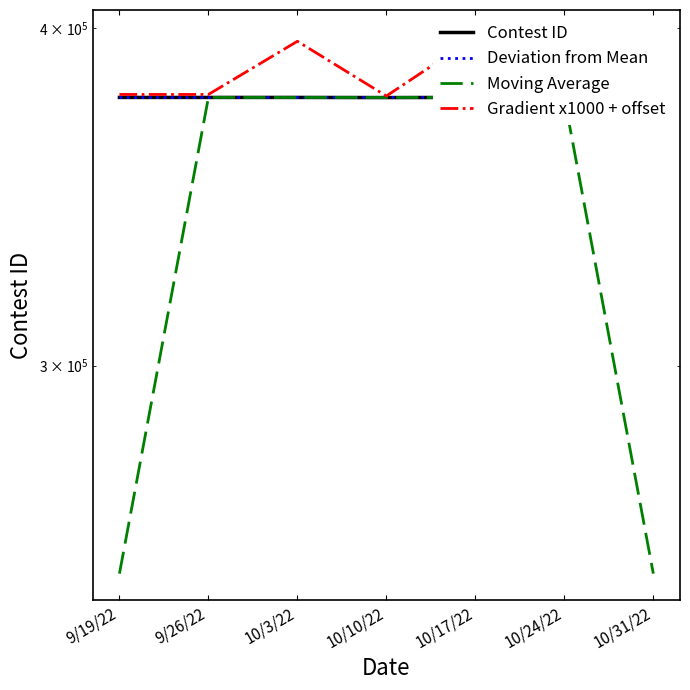

Which series has the widest spread of values?

Moving Average